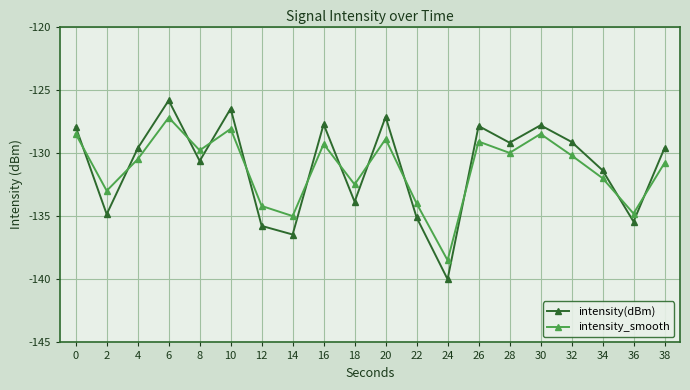

Where is the first local minimum for intensity_smooth?

2